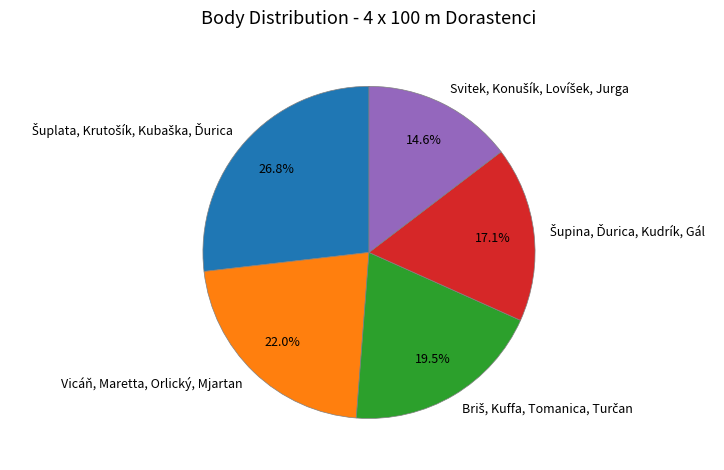

How much of the chart is everything except Vicáň, Maretta, Orlický, Mjartan?

78.0%